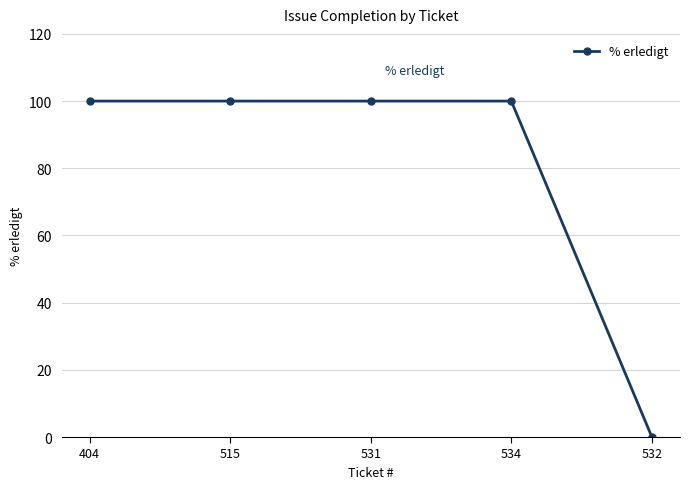

What is the sum of all values?

400